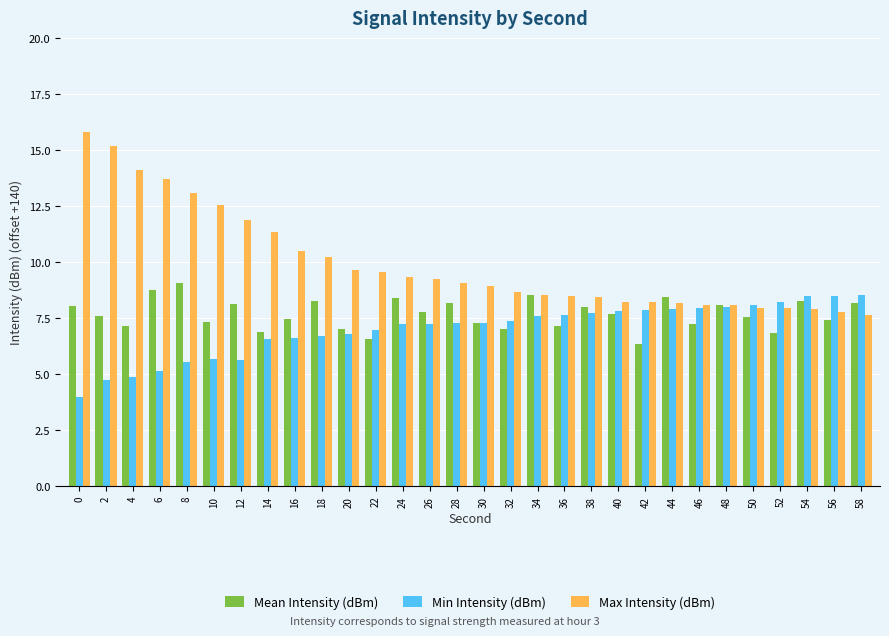

What value does the Min Intensity (dBm) series have at 58?

8.5